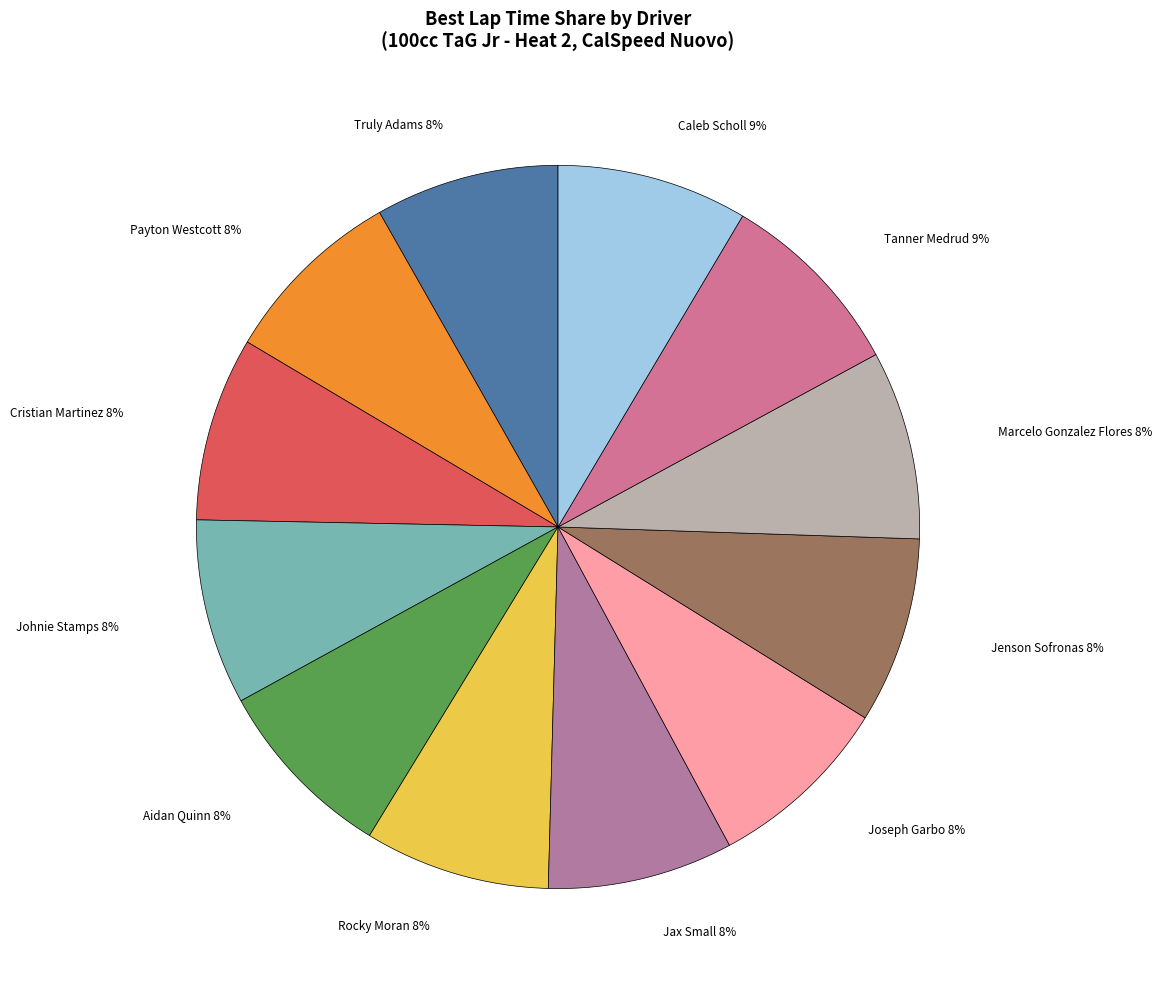

Count the number of slices in the pie.

12